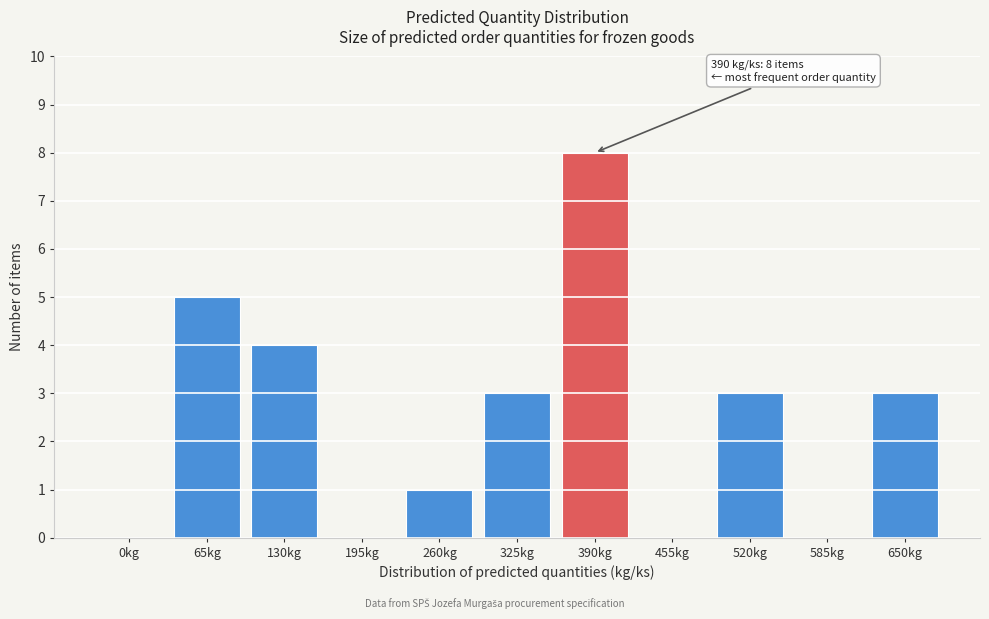

Reading left to right, extract all data points from this chart.

0kg=0	65kg=5	130kg=4	195kg=0	260kg=1	325kg=3	390kg=8	455kg=0	520kg=3	585kg=0	650kg=3